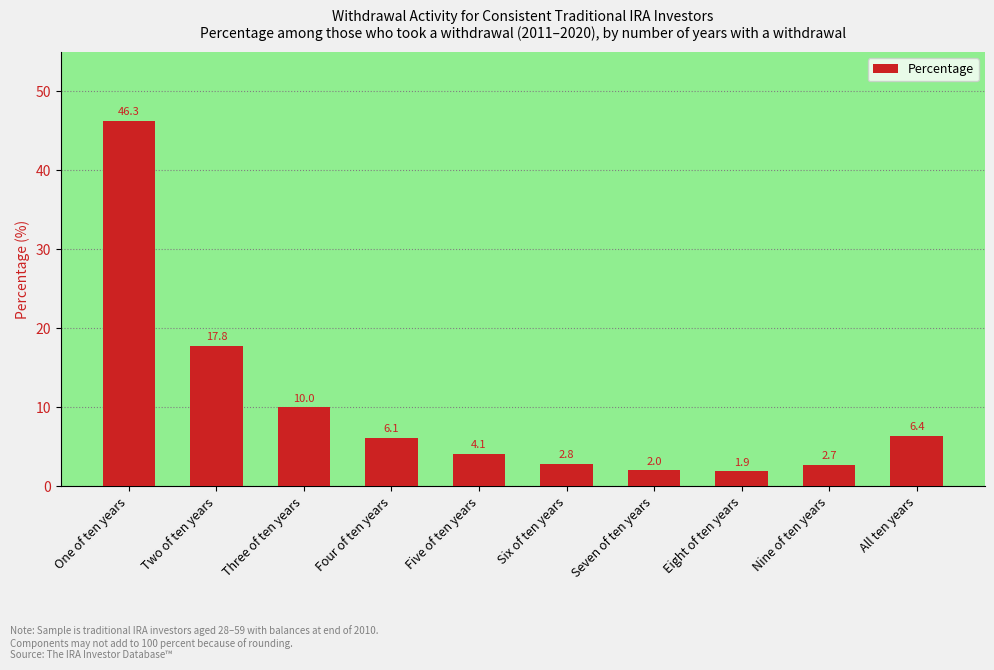

Where does the data first go above 6?

One of ten years